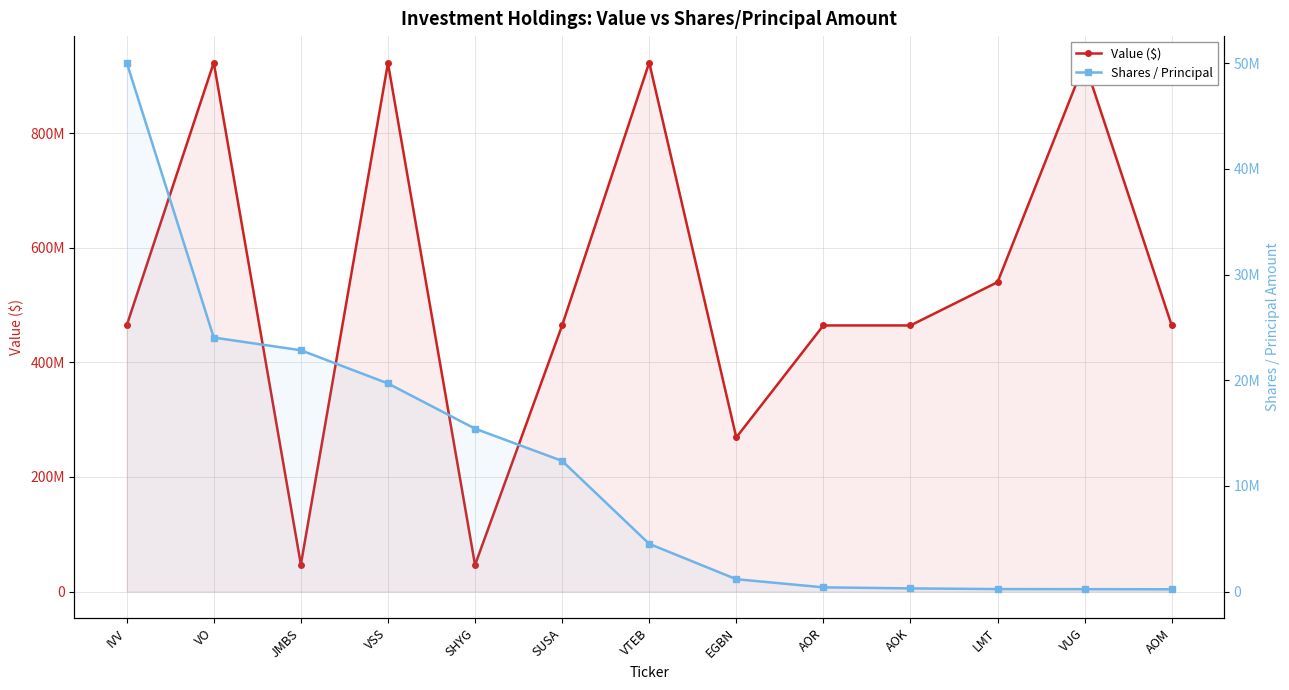

Reading left to right, list all the values displayed in this chart.

Value ($): IVV=464287200	VO=922908629	JMBS=47103852	VSS=922042718	SHYG=46434407	SUSA=464288802	VTEB=922907746	EGBN=268948106	AOR=464289867	AOK=464289883	LMT=539830109	VUG=922908736	AOM=464289875
Shares / Principal: IVV=50067000	VO=24041000	JMBS=22839000	VSS=19699000	SHYG=15419000	SUSA=12367000	VTEB=4516000	EGBN=1171000	AOR=400000	AOK=300000	LMT=236000	VUG=228000	AOM=215000